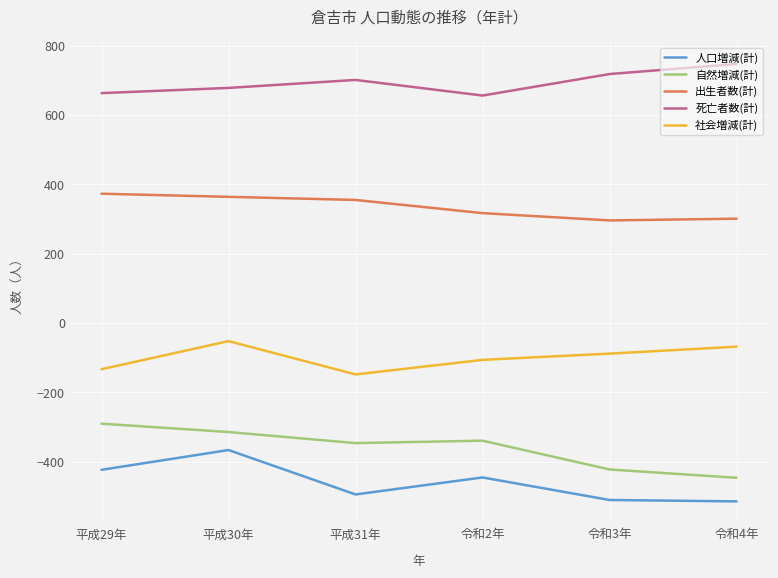

What is the lowest value of the 出生者数(計) series?

296